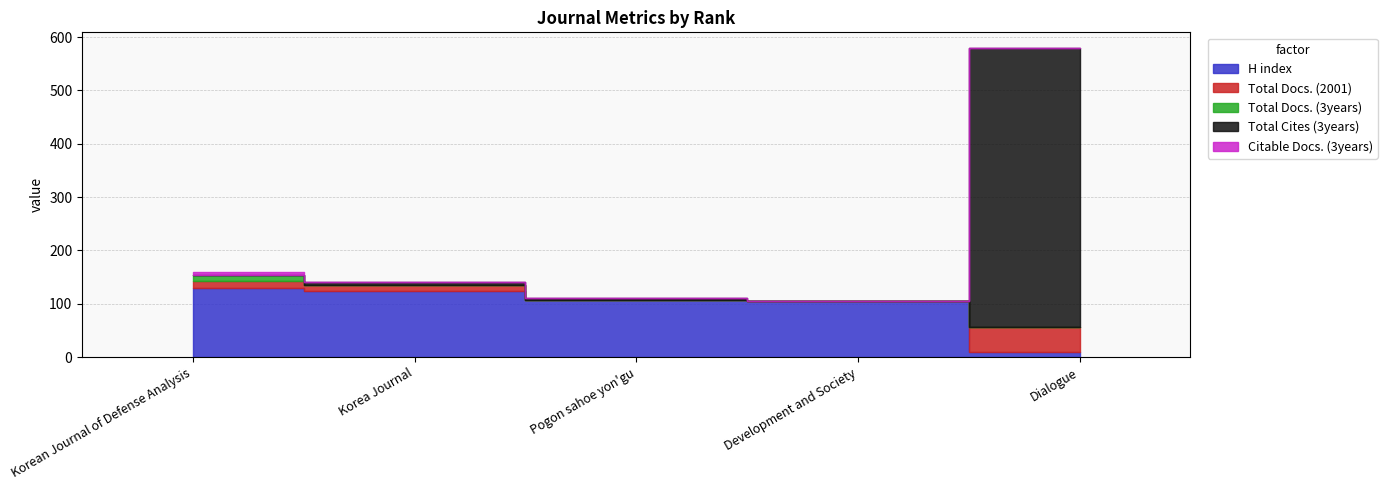

How many data points in H index are above 107?

2